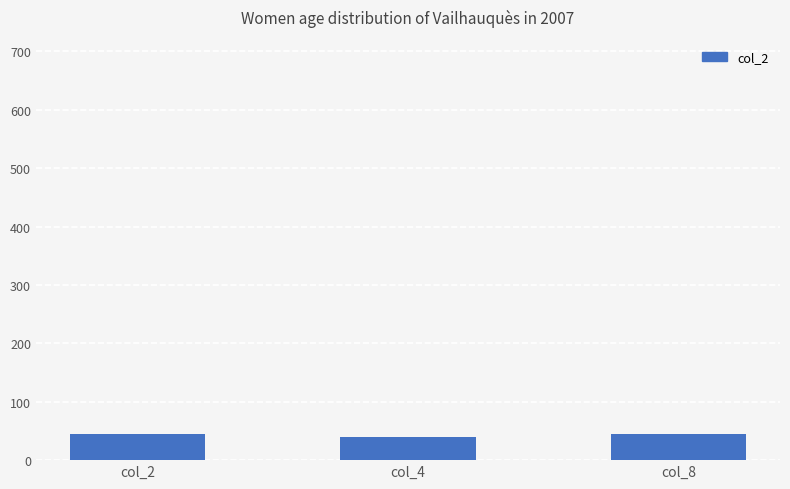

Reading left to right, extract all data points from this chart.

col_2=45	col_4=39	col_8=45